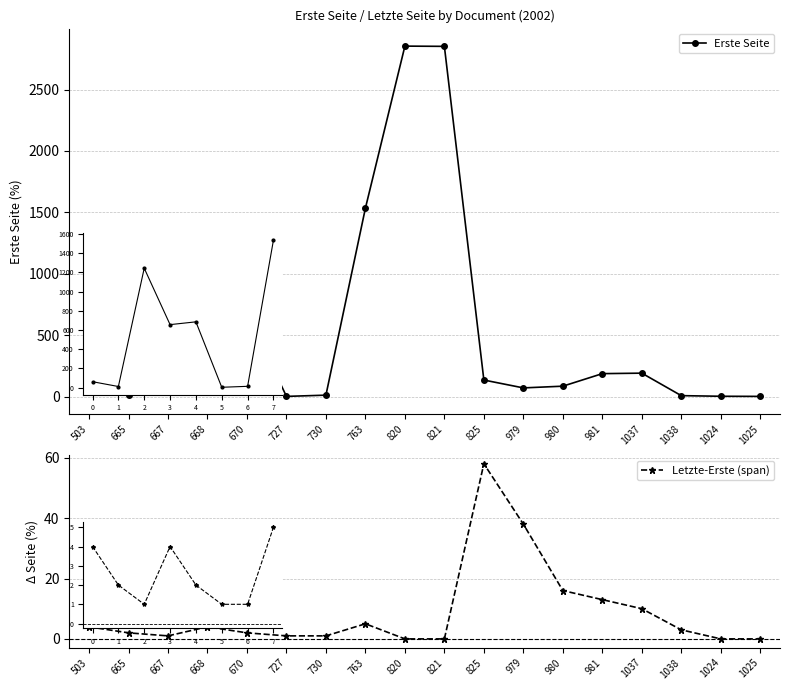

The Erste Seite series shows 9 at 730. True or false?

False